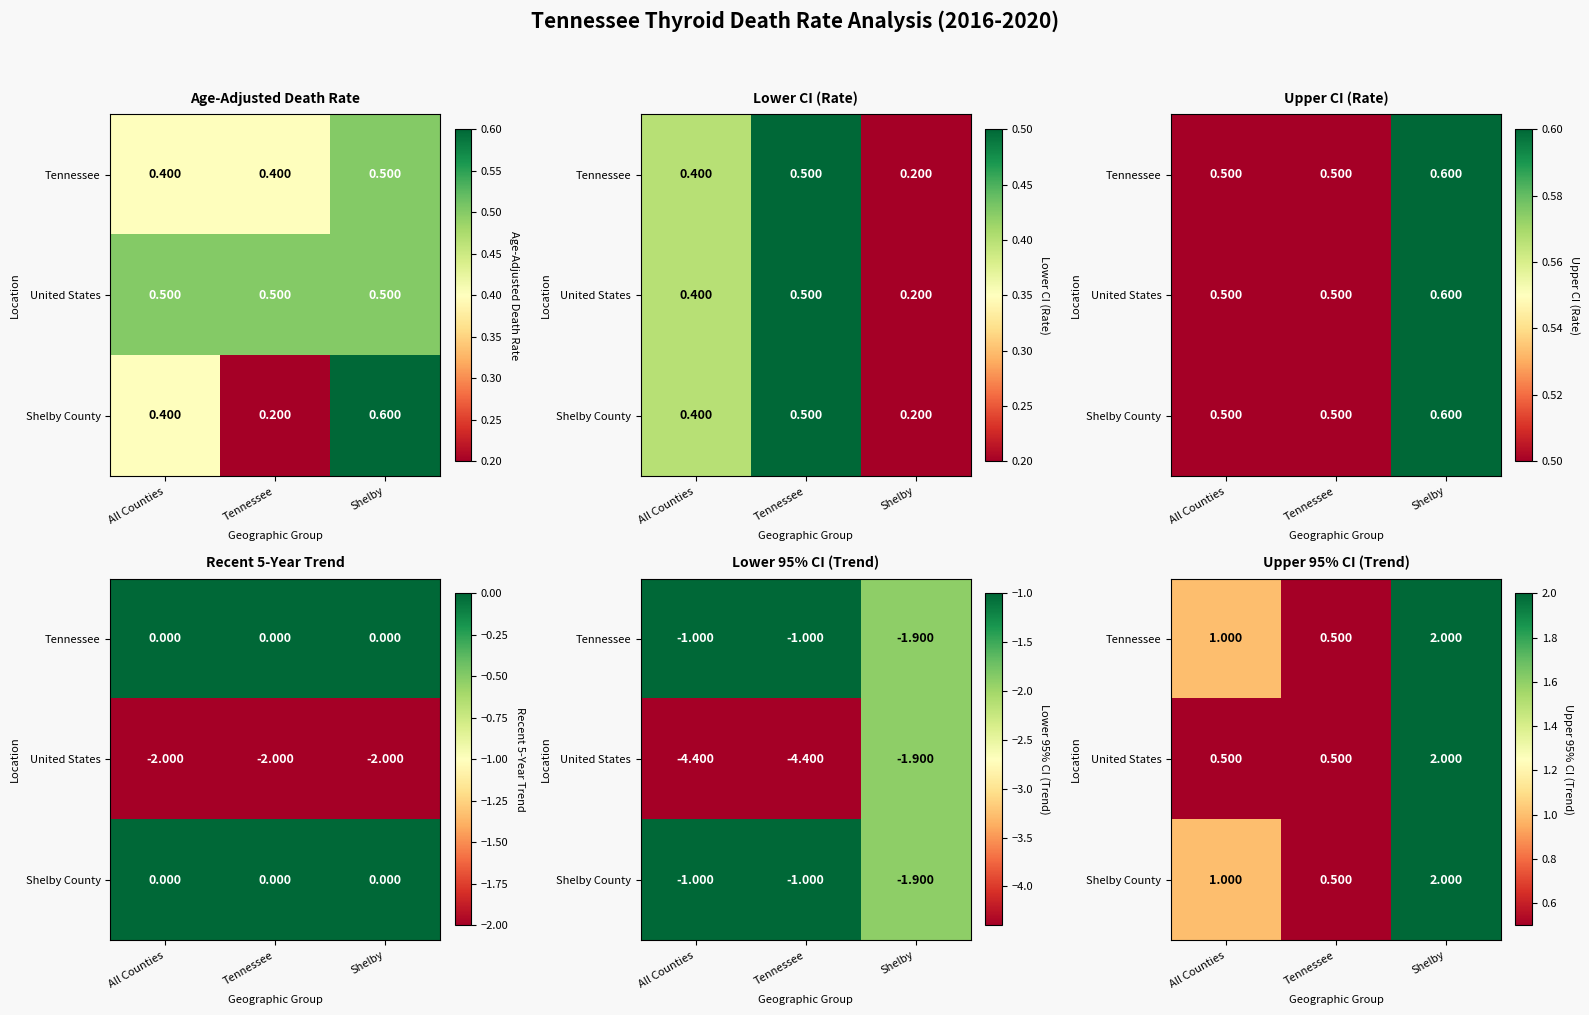

What is the highest value of the Tennessee series?

2.0